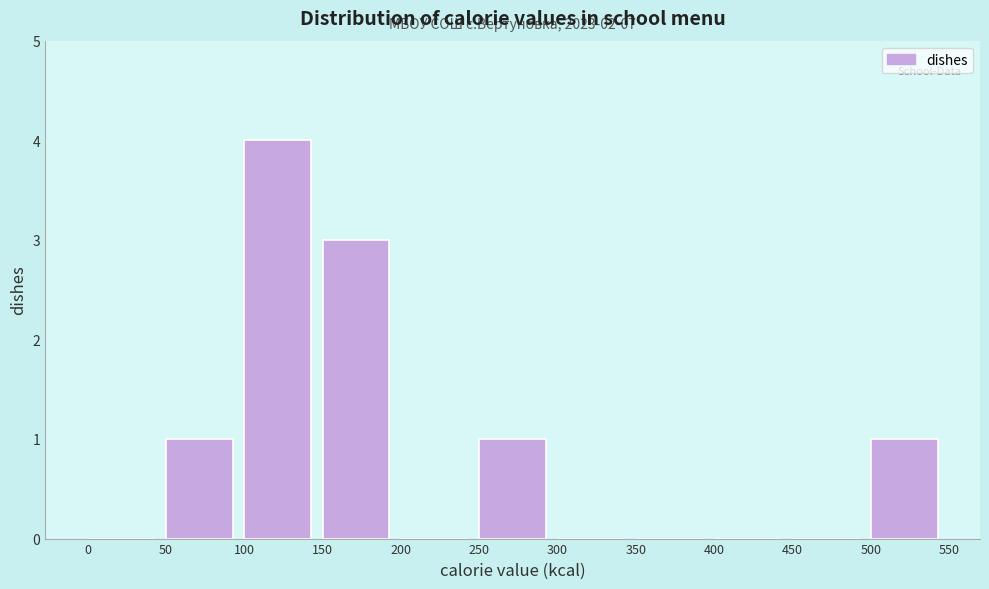

Over which range of the x-axis is the bar tallest?

100 to 150